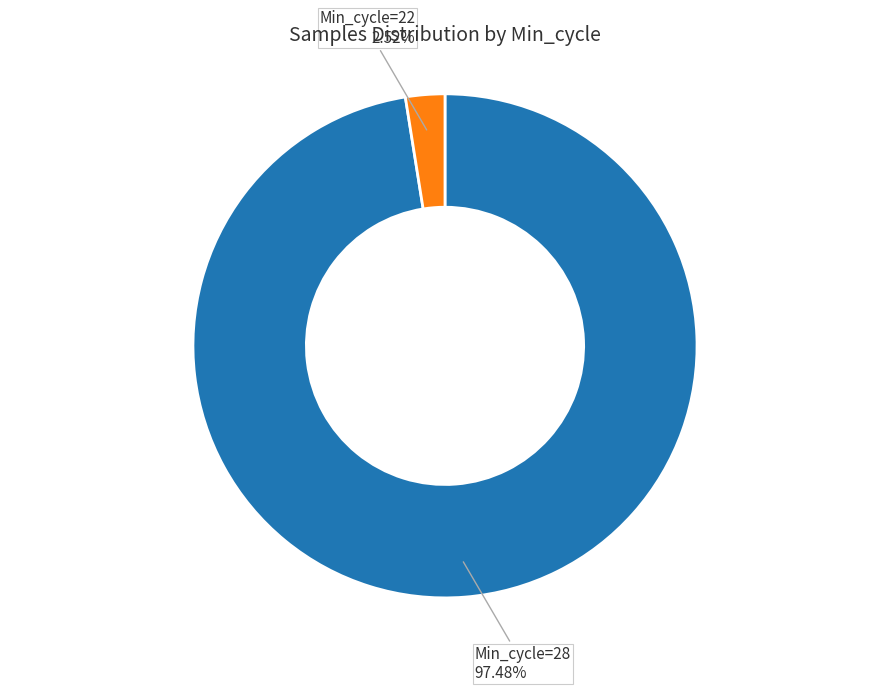

Rank the categories by value from lowest to highest.

Min_cycle=22, Min_cycle=28